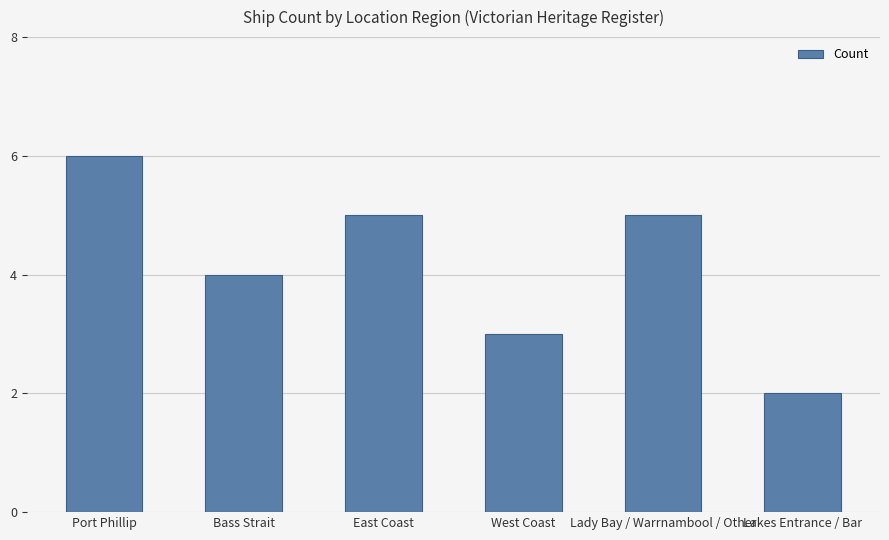

The value at Lakes Entrance / Bar is 2. True or false?

True